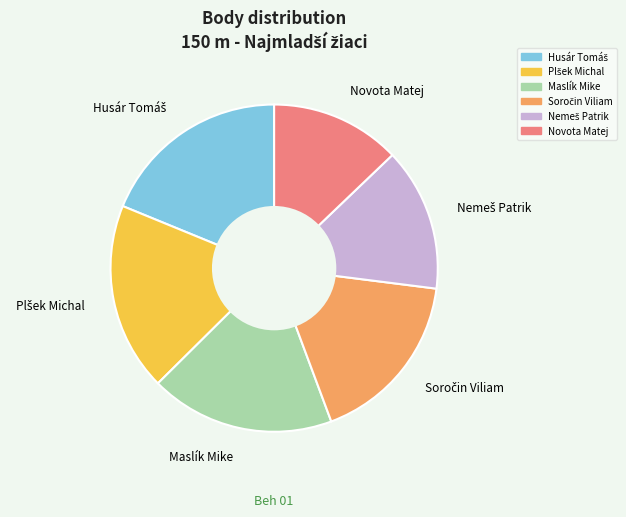

How many segments does this pie chart have?

6